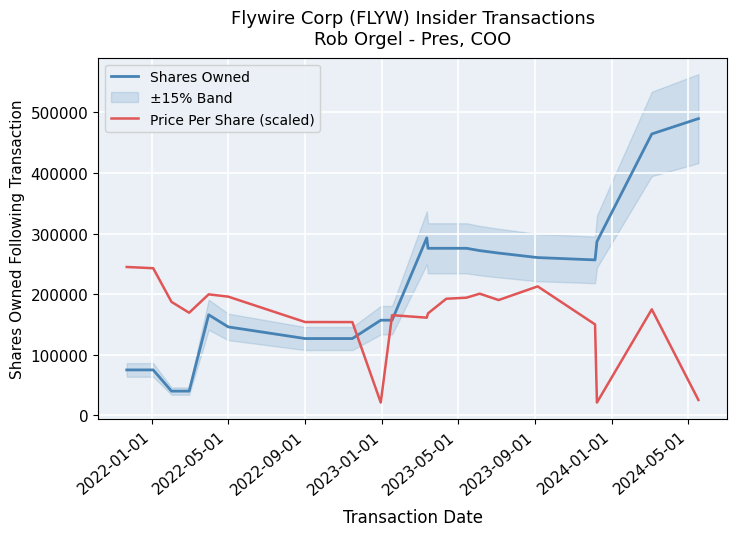

Which series ends up on top after the final intersection of Price Per Share (scaled) and Shares Owned?

Shares Owned